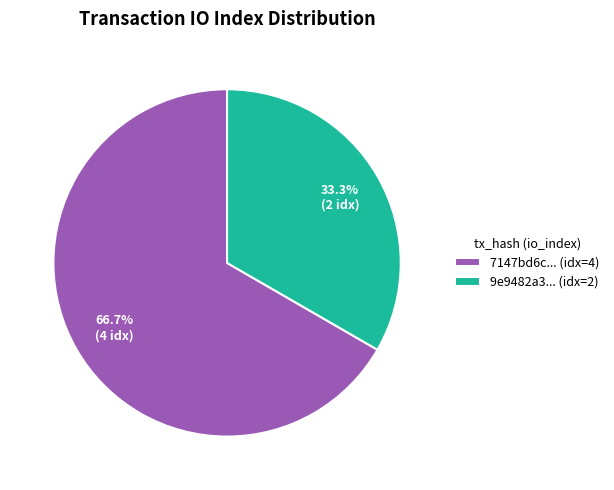

Which slice is the smallest?

9e9482a3... (idx=2)